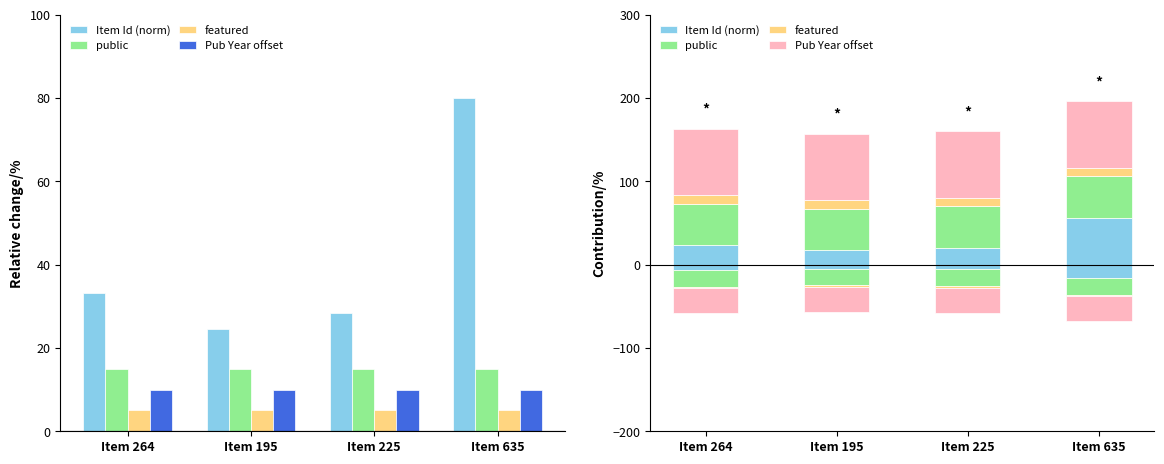

Which series has the widest spread of values?

Item Id (norm)